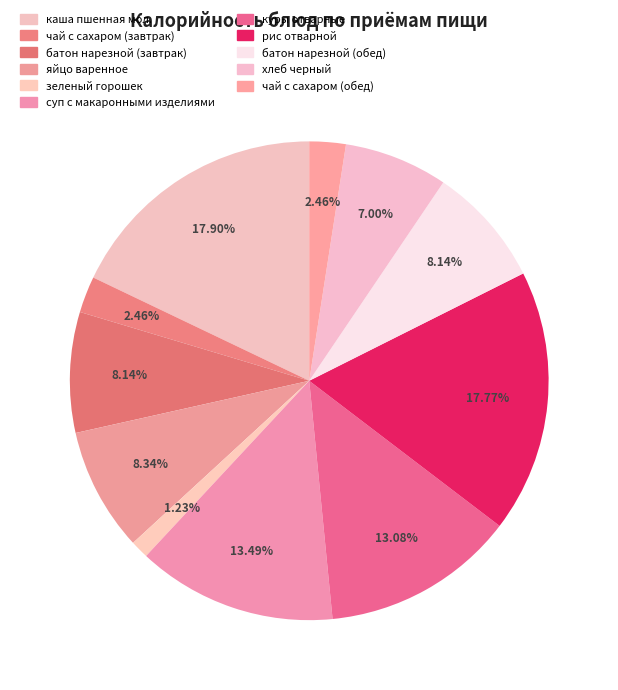

To the nearest percent, what percentage of the pie is чай с сахаром (завтрак)?

2%